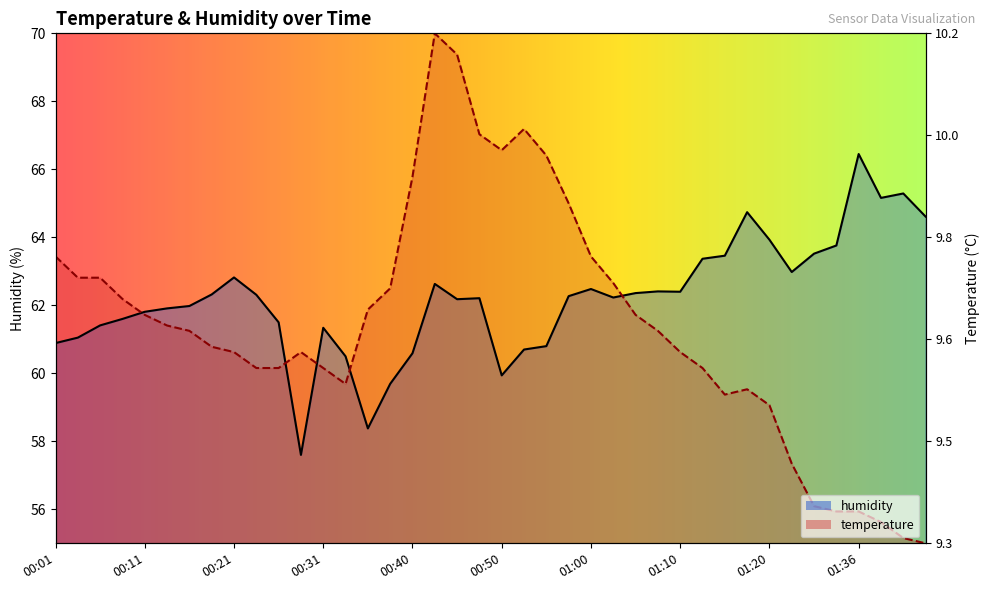

What are all the series names shown in the legend?

temperature, humidity